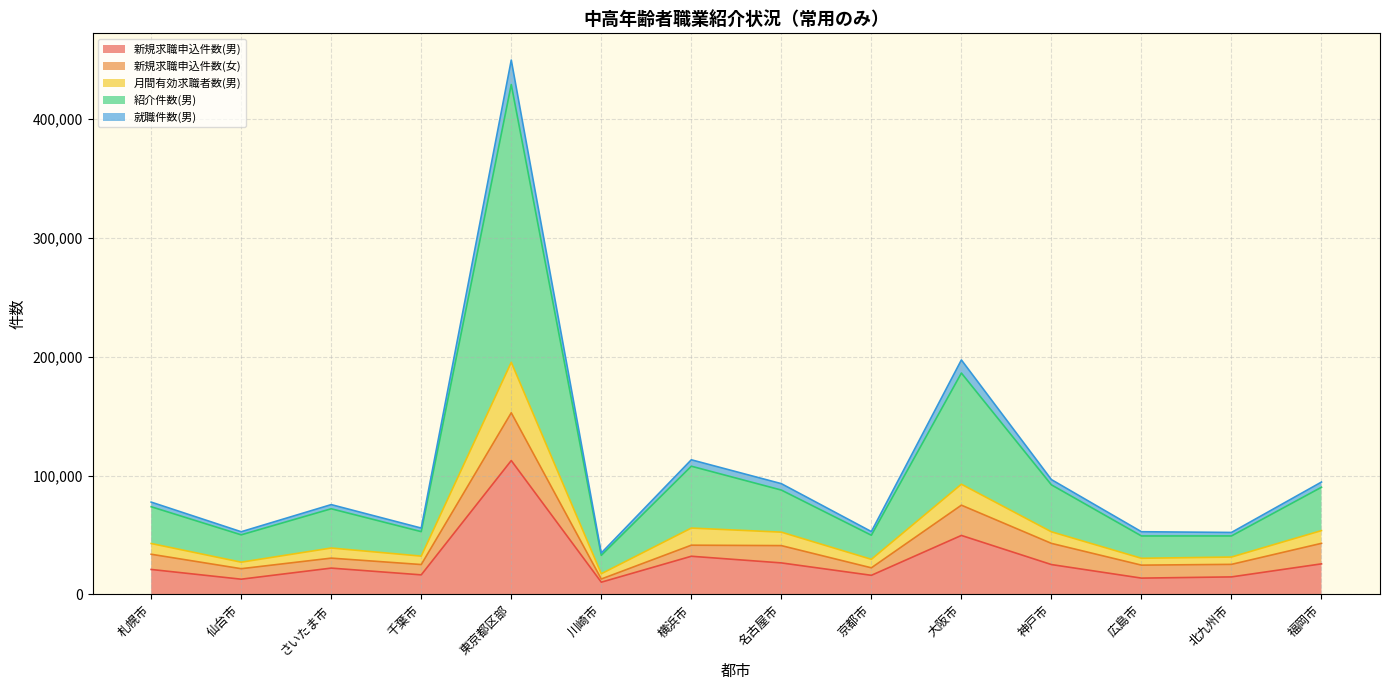

The value of 月間有効求職者数(男) at 千葉市 is 87134. True or false?

False